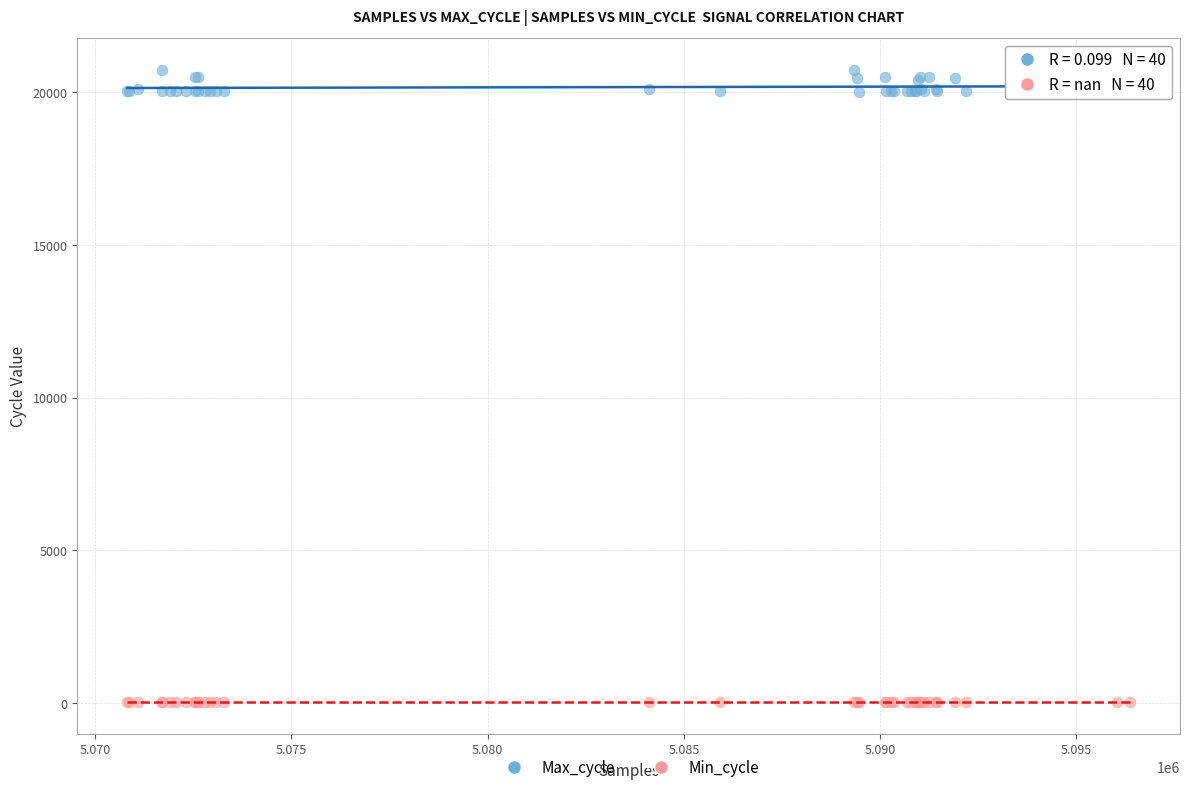

Which series contains the lowest Y value?

Min_cycle